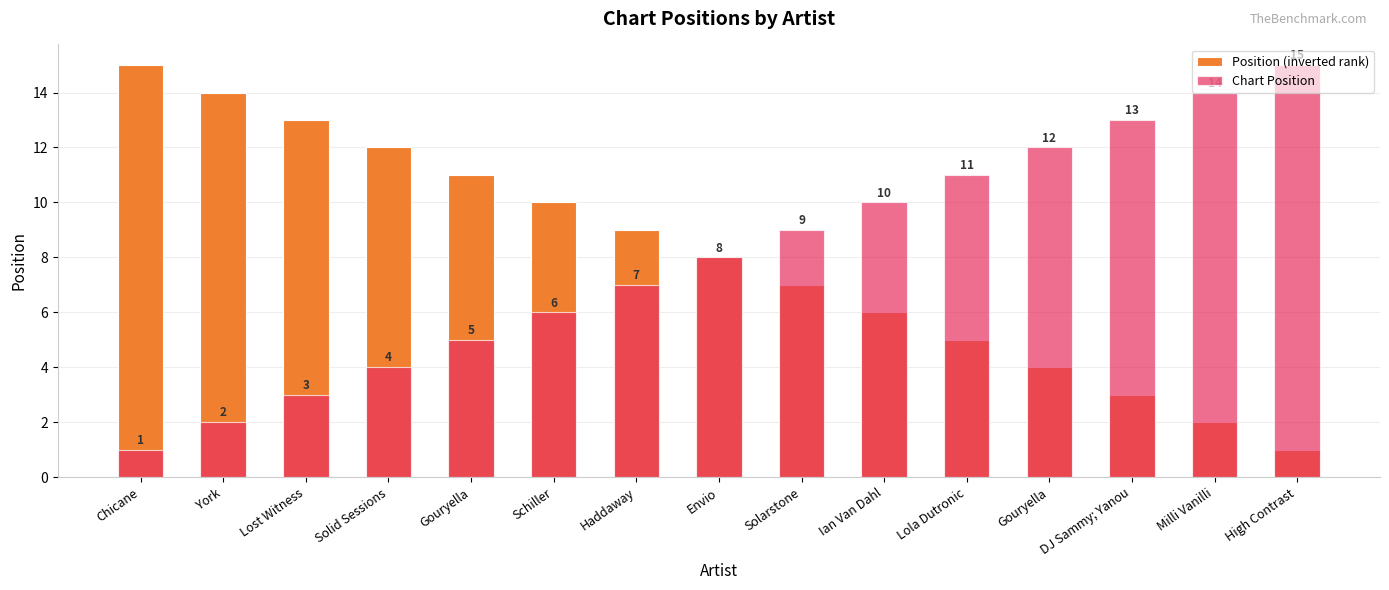

At which label does Position (inverted rank) reach its peak?

Chicane